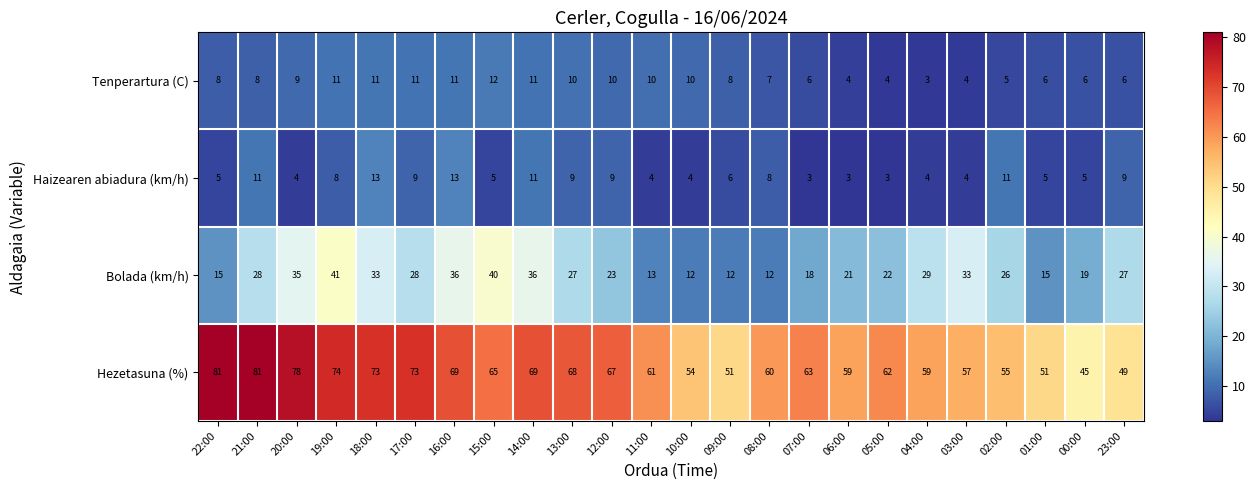

Count the number of categories in the chart.

24